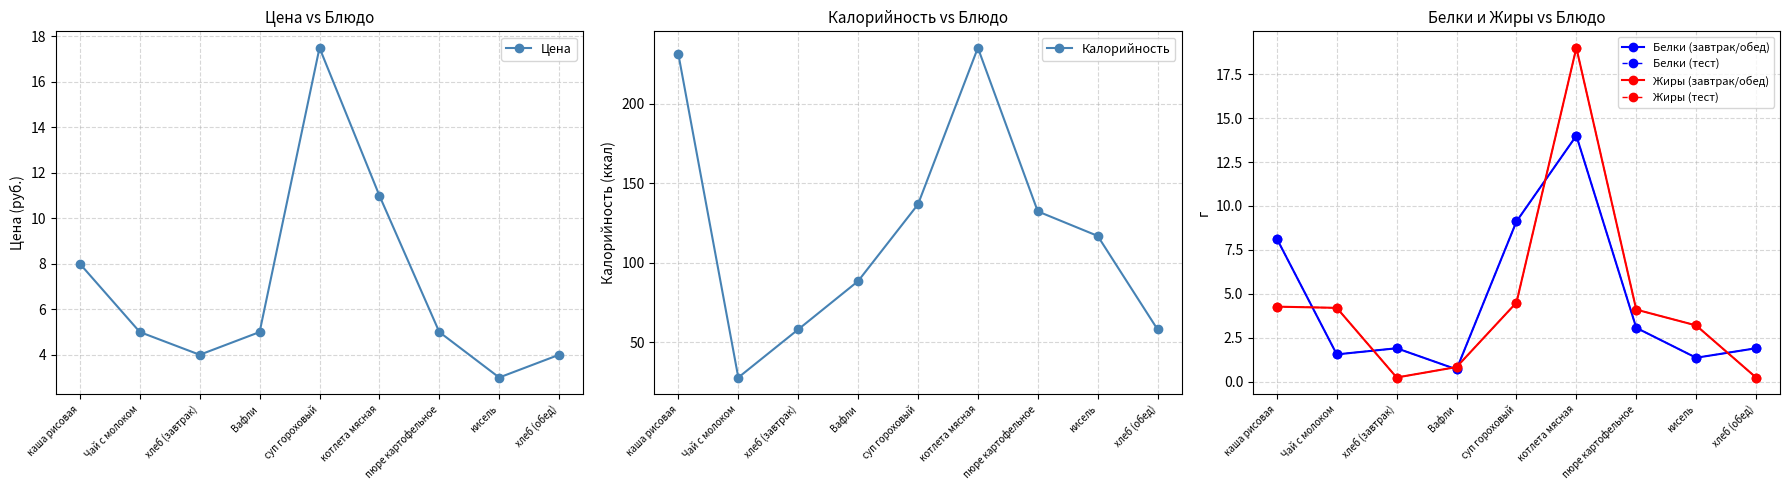

The value of Жиры (завтрак/обед) at хлеб (завтрак) is 0.2. True or false?

True